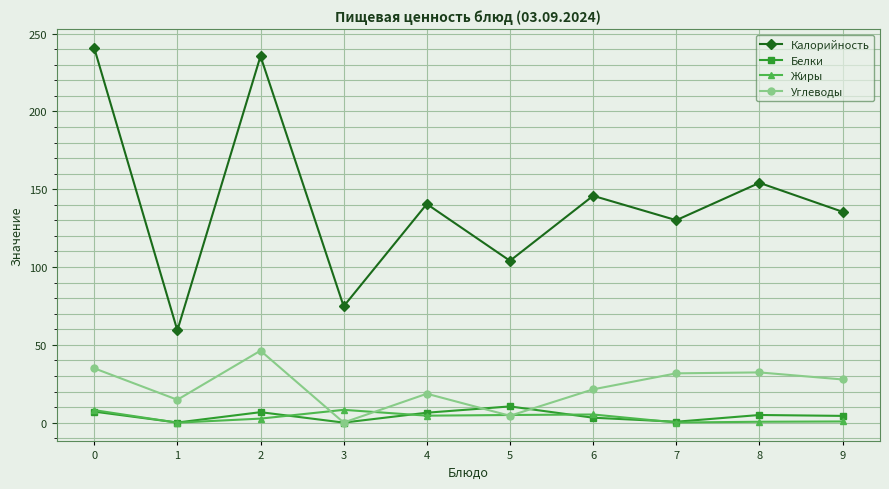

Which series has the largest range (max minus min)?

Калорийность